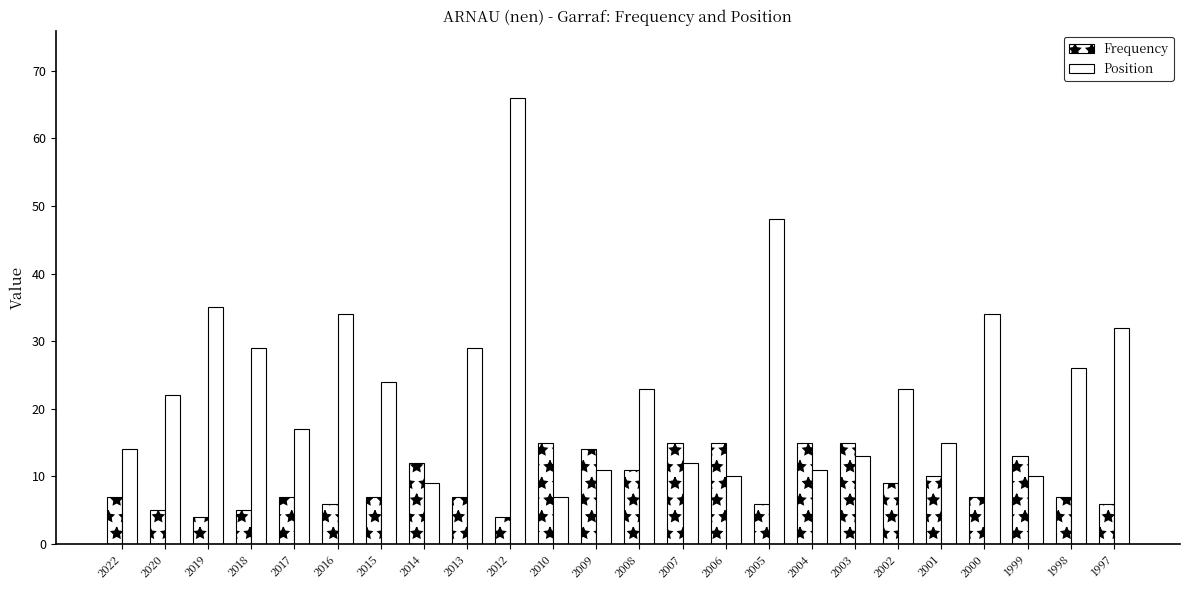

How many values in the Position series are below 23?

12